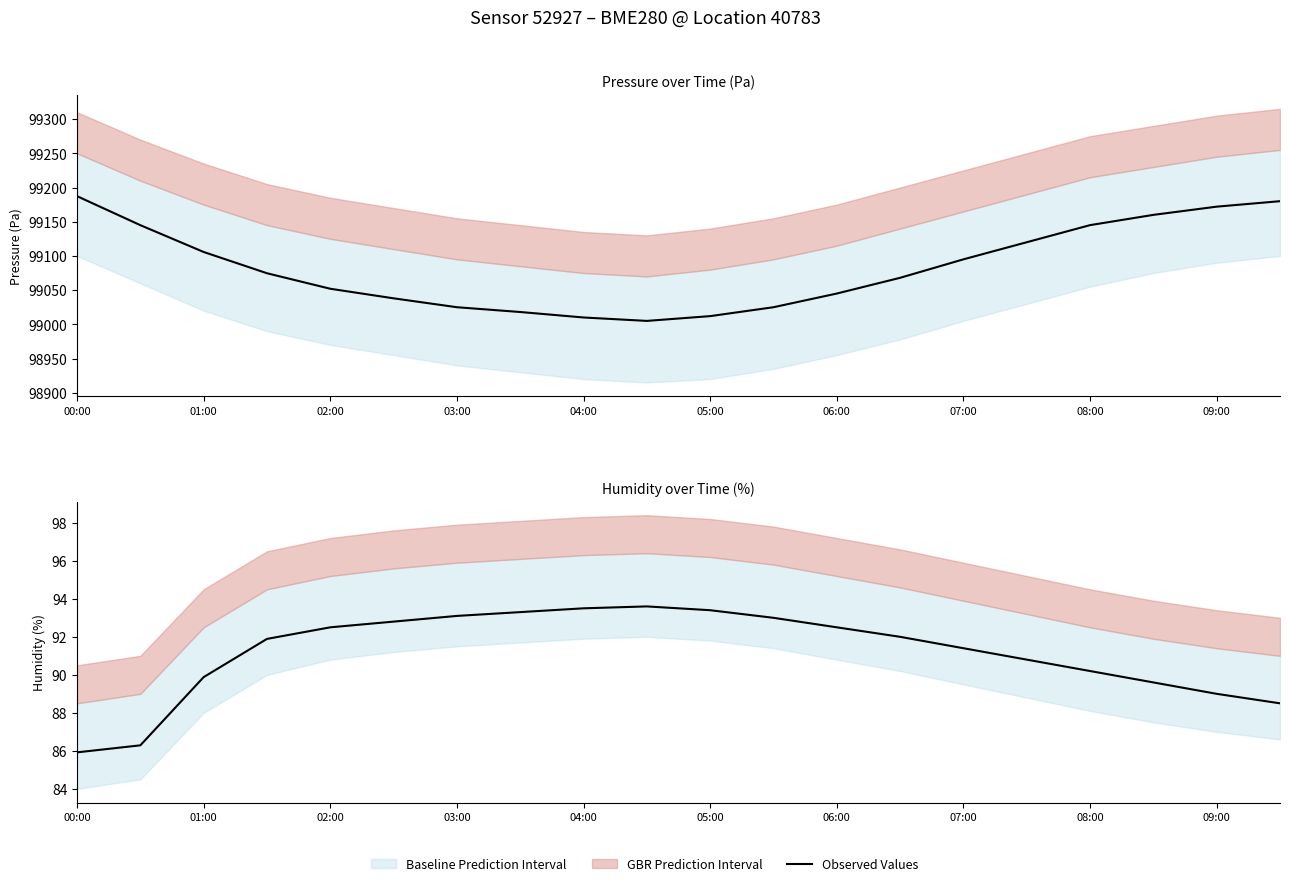

At which category does the chart reach its minimum across all series?

00:00